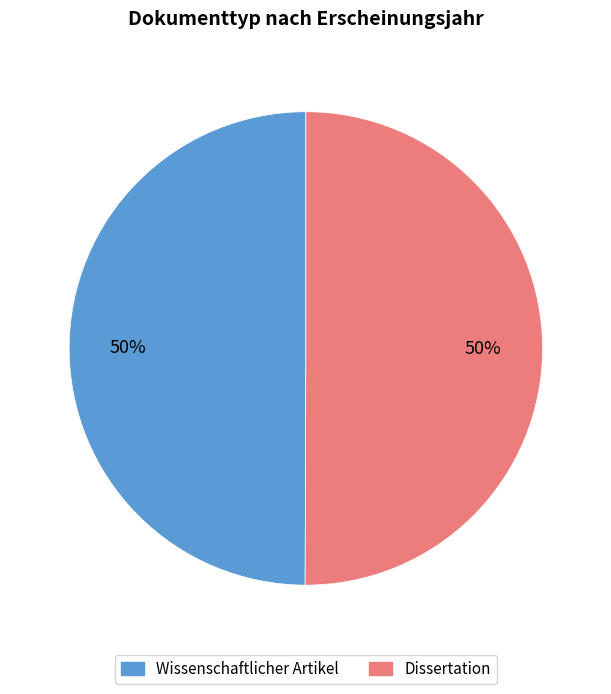

Combined, do Wissenschaftlicher Artikel and Dissertation account for over 50%?

Yes